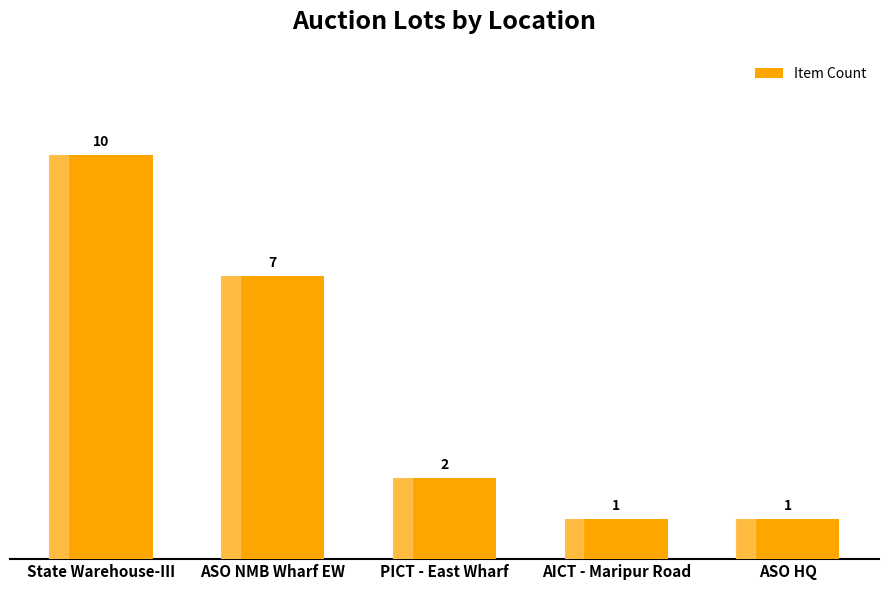

Reading left to right, extract all data points from this chart.

State Warehouse-III=10	ASO NMB Wharf EW=7	PICT - East Wharf=2	AICT - Maripur Road=1	ASO HQ=1